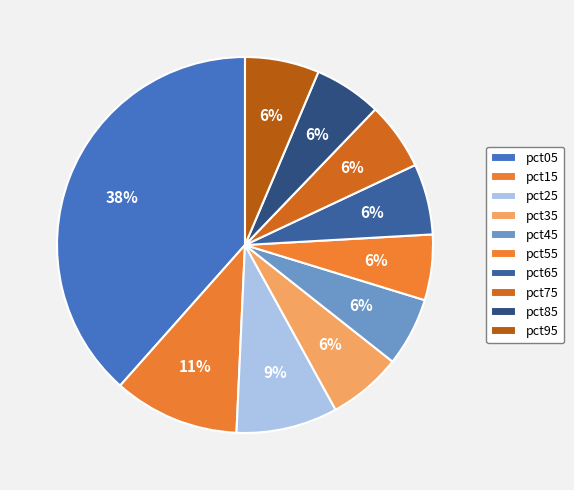

Count the number of slices in the pie.

10